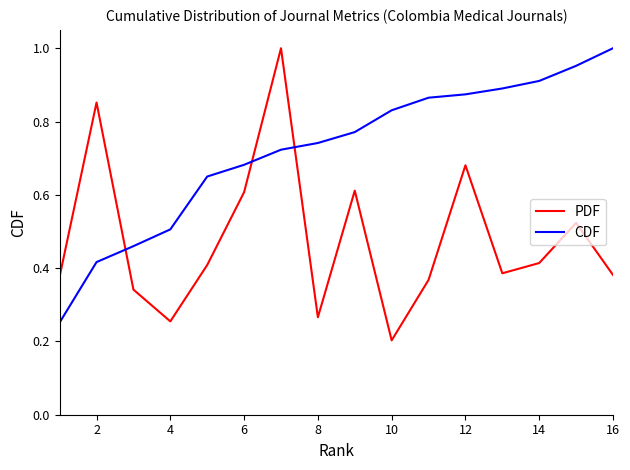

Which series has the largest total across all categories?

CDF